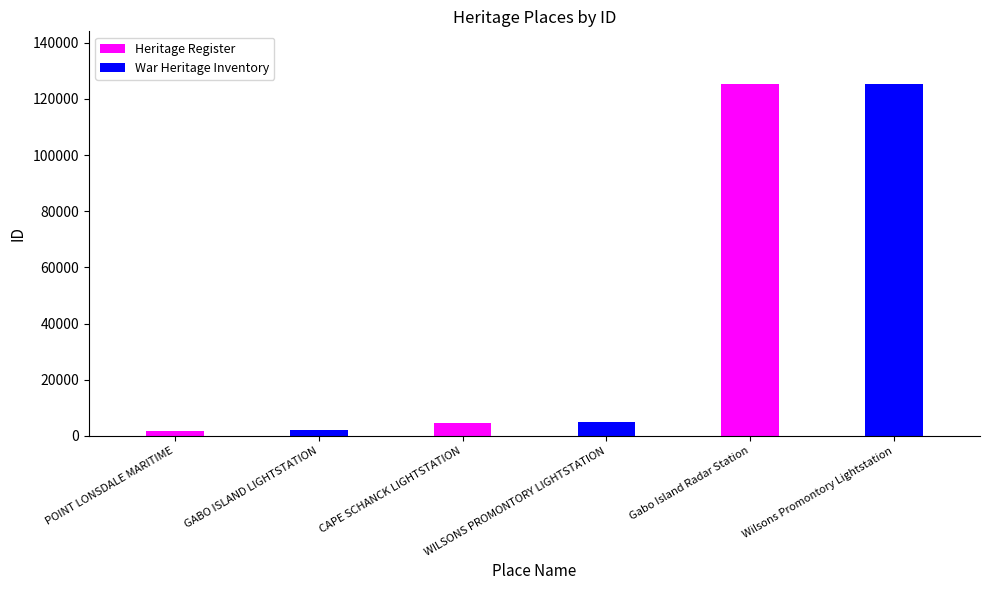

Rank the categories by War Heritage Inventory value from lowest to highest.

POINT LONSDALE MARITIME, CAPE SCHANCK LIGHTSTATION, Gabo Island Radar Station